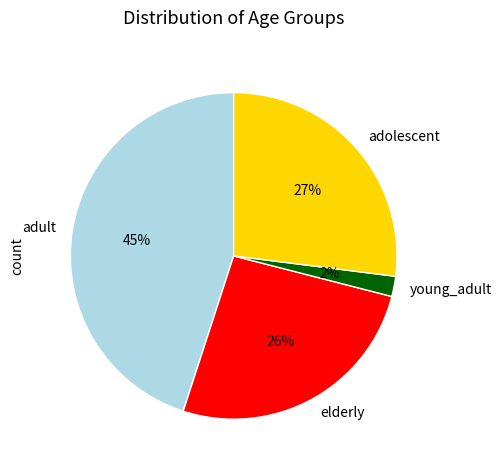

What percentage is the adult slice, to the nearest percent?

45%